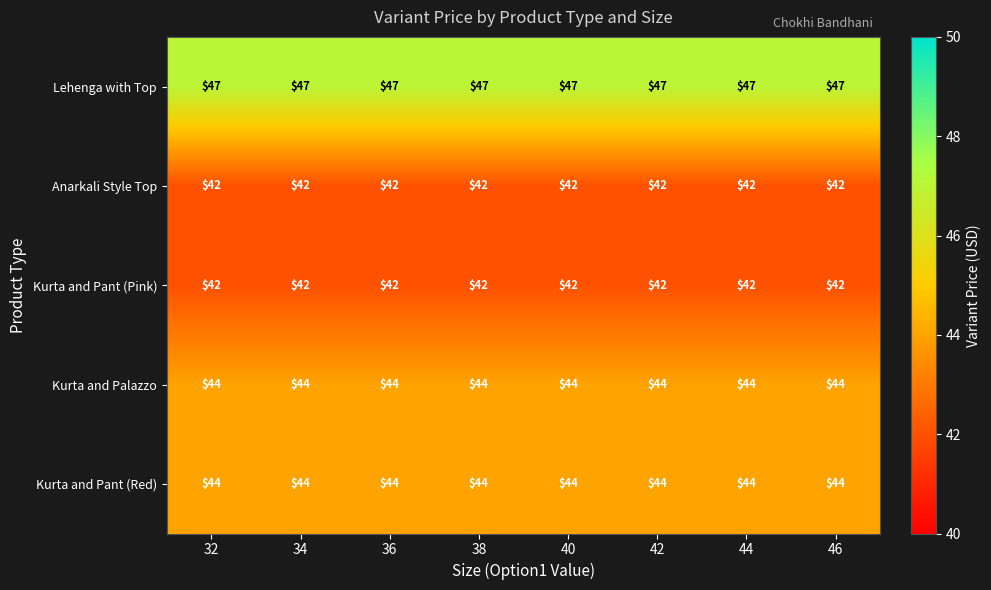

At how many categories does at least one series exceed 44?

8